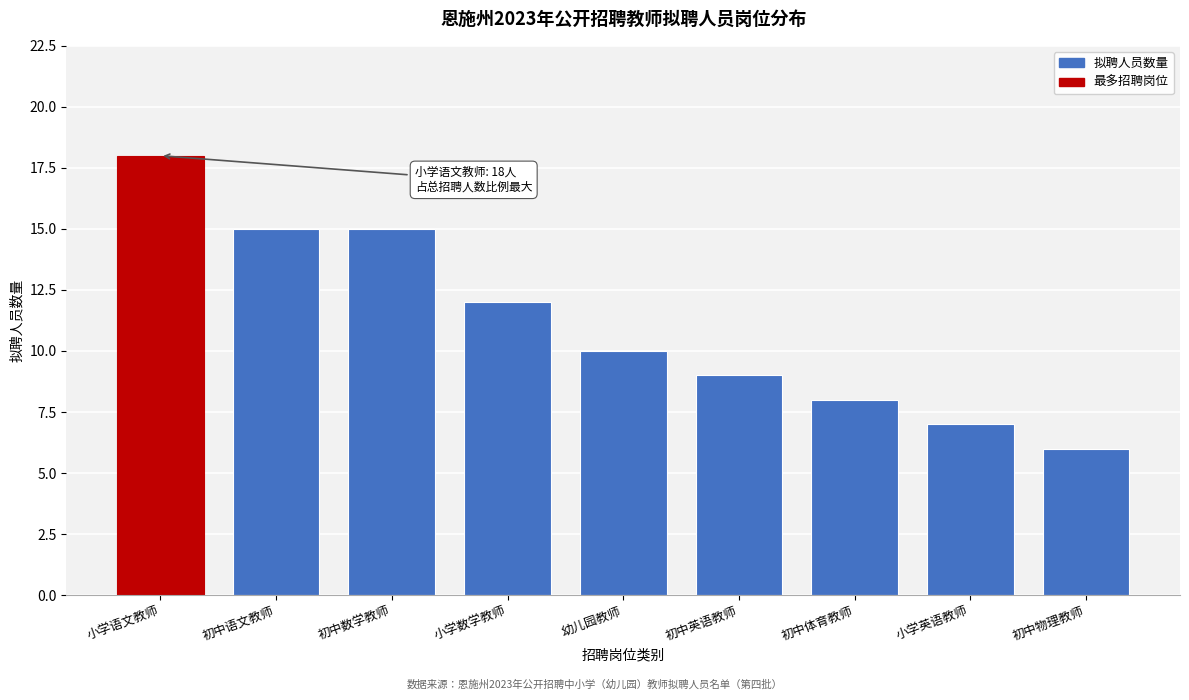

Reading right to left, extract all data points from this chart.

6	7	8	9	10	12	15	15	18